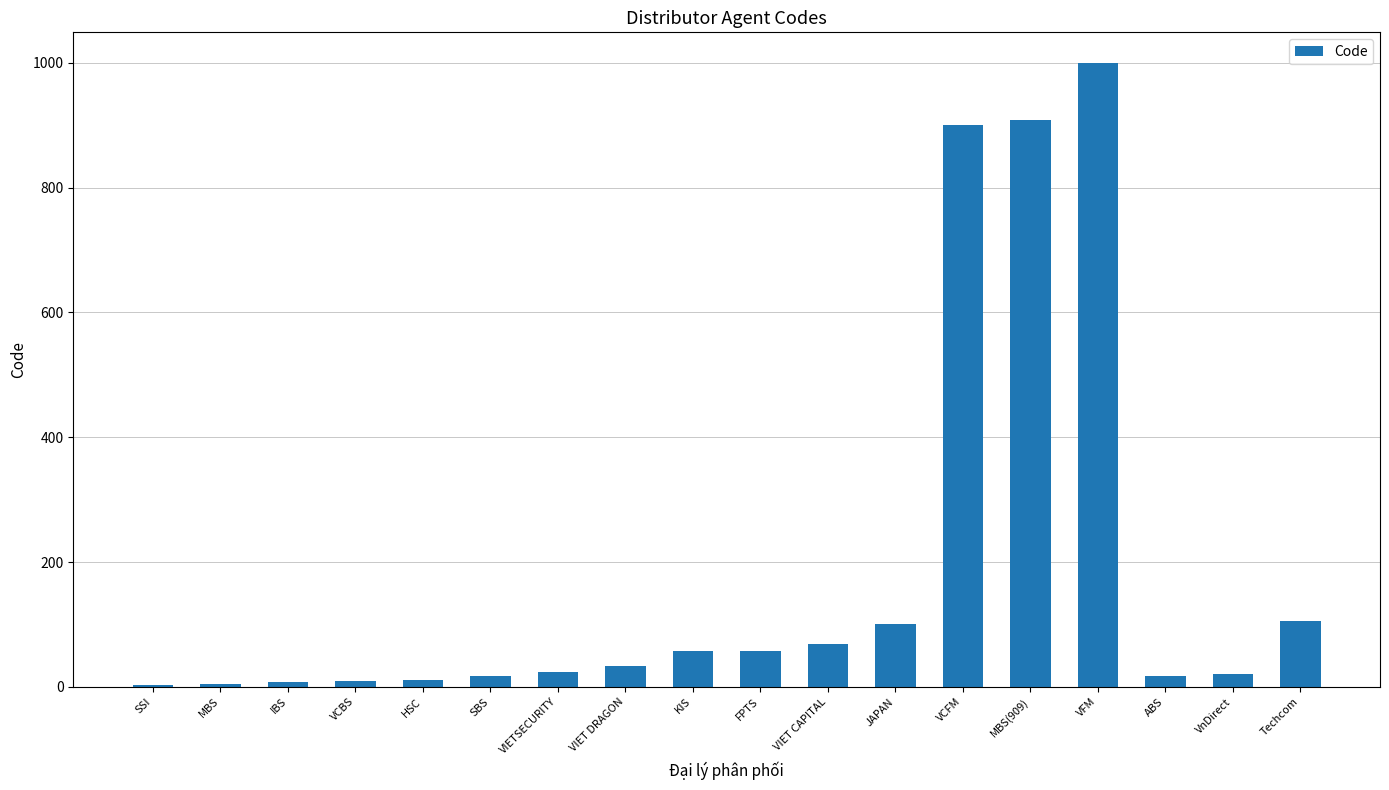

Which has a higher value, VnDirect or Techcom?

Techcom